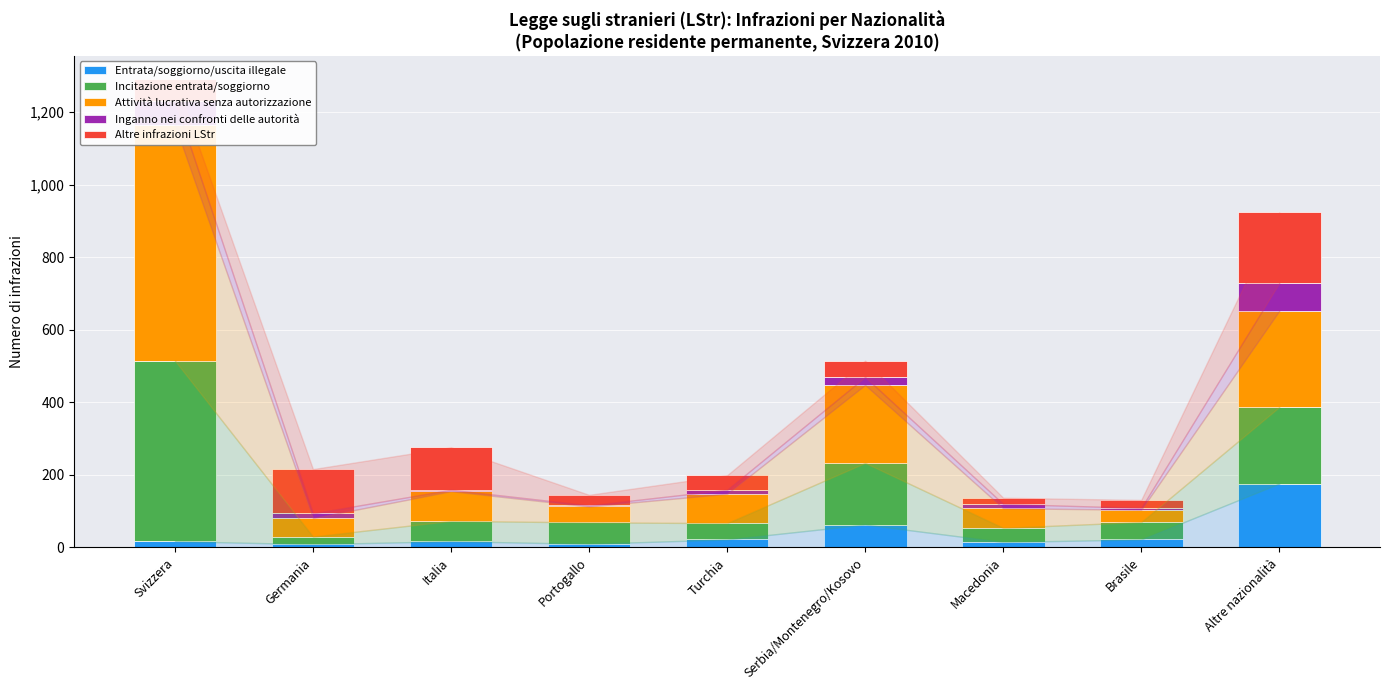

What is the label of the 3rd bar from the left?

Italia